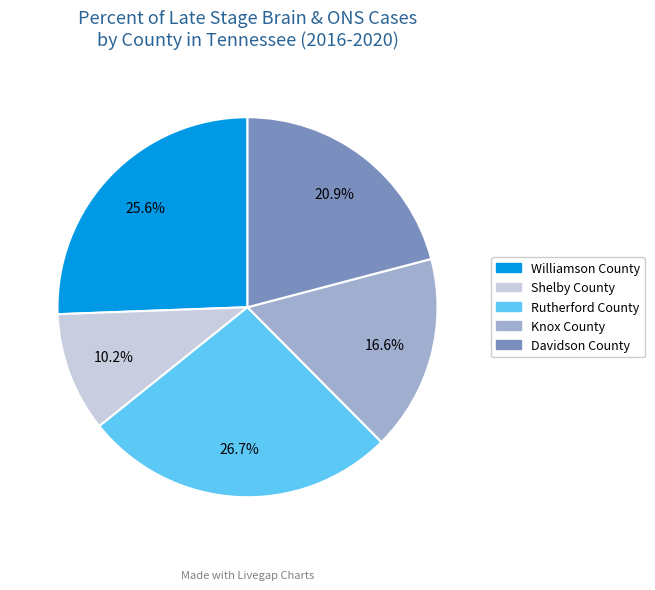

True or false: Knox County accounts for 24% of the total.

False